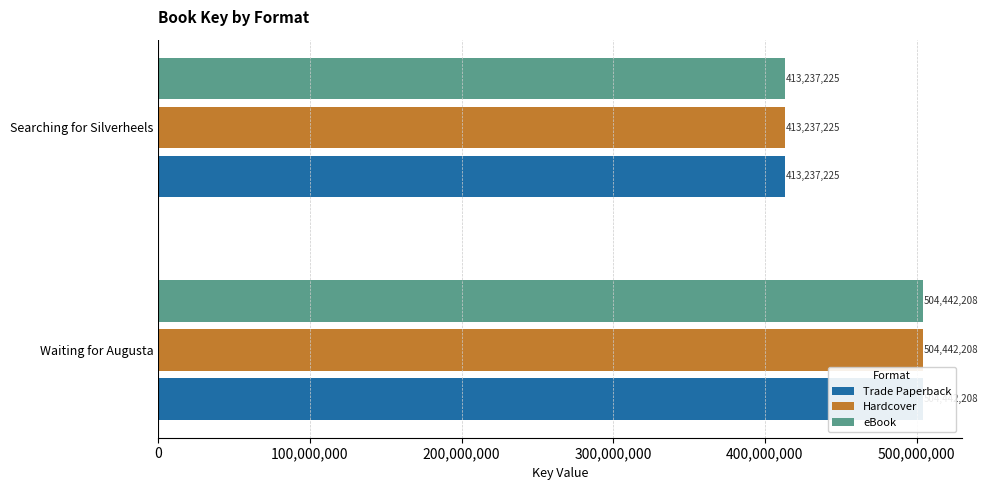

Rank the series at Waiting for Augusta from highest to lowest value.

Trade Paperback, Hardcover, eBook